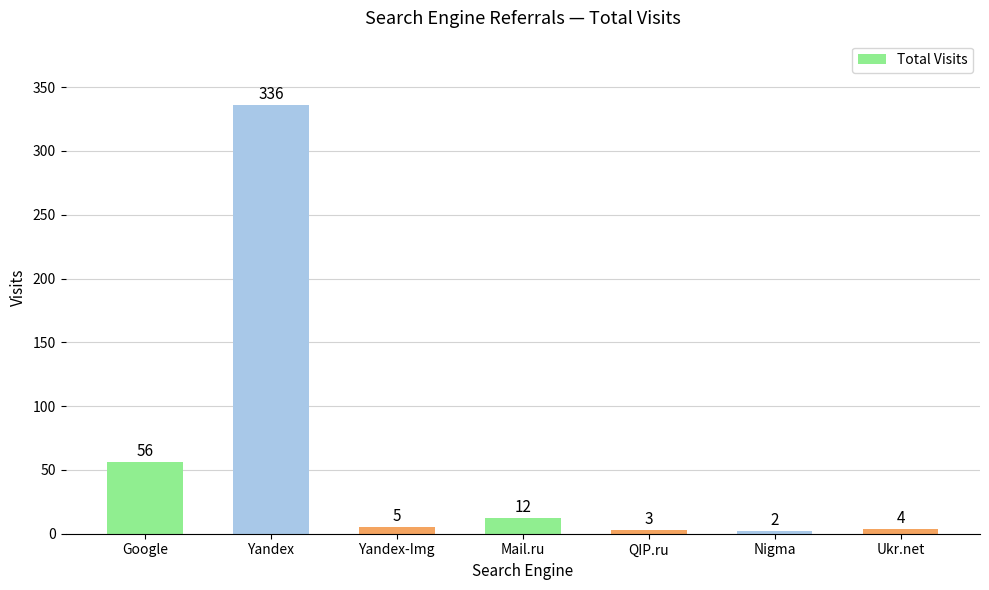

Between Ukr.net and QIP.ru, which is larger?

Ukr.net